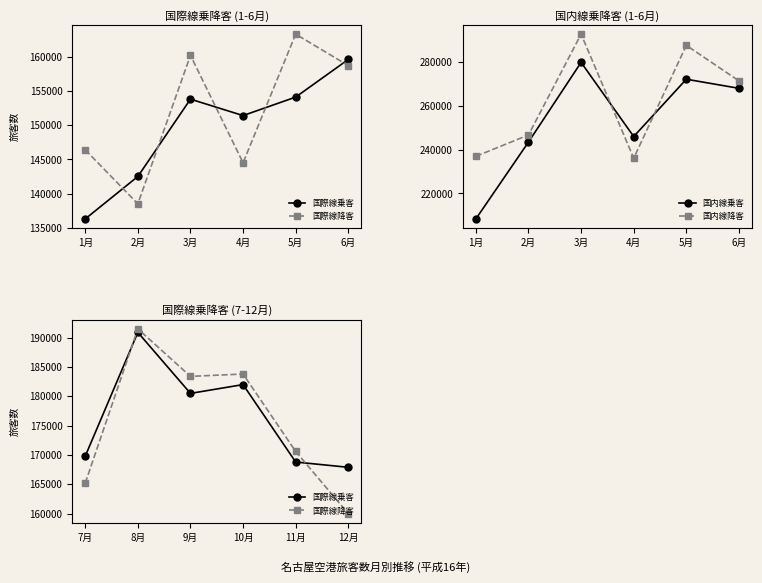

Is it true that 国内線乗客 equals 268105 at 6月?

True